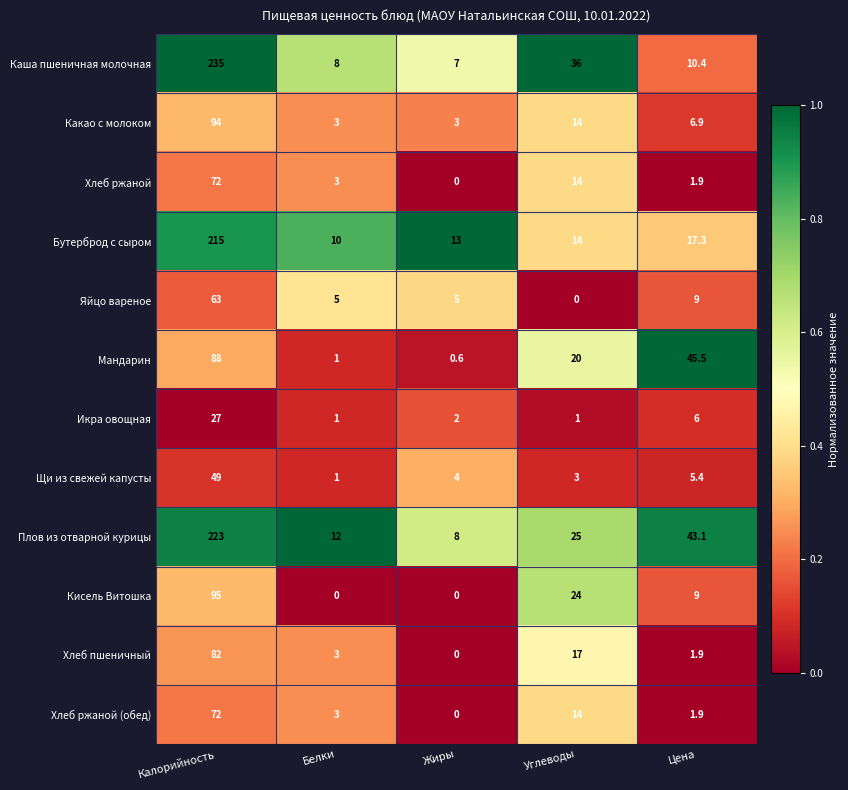

How many values in the Кисель Витошка series are below 9?

2